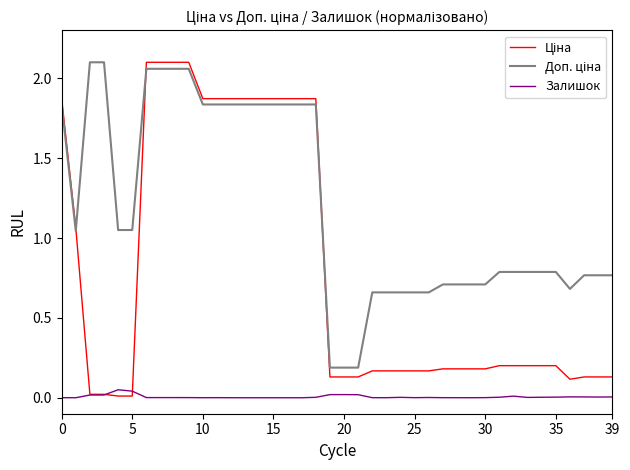

Does the chart have visible grid lines?

No